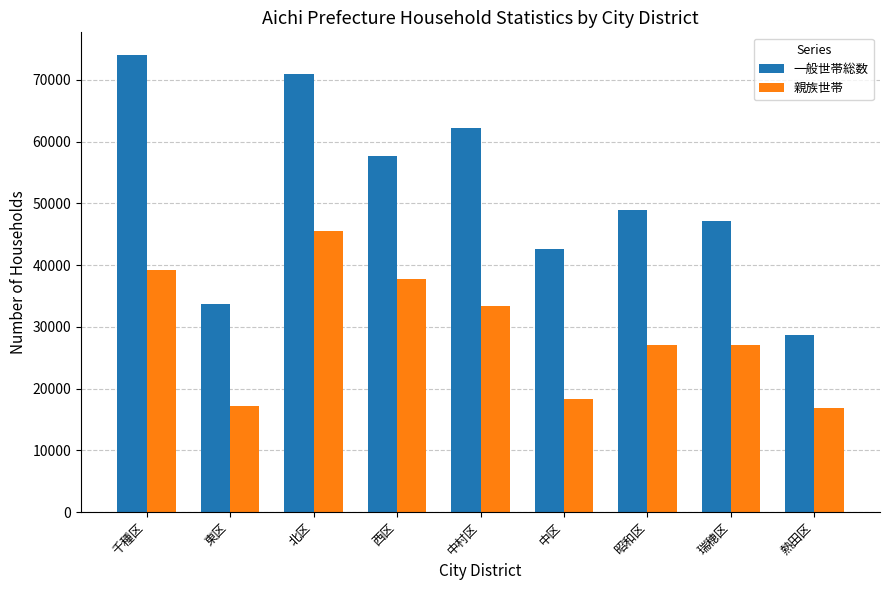

Which series has the largest range (max minus min)?

一般世帯総数